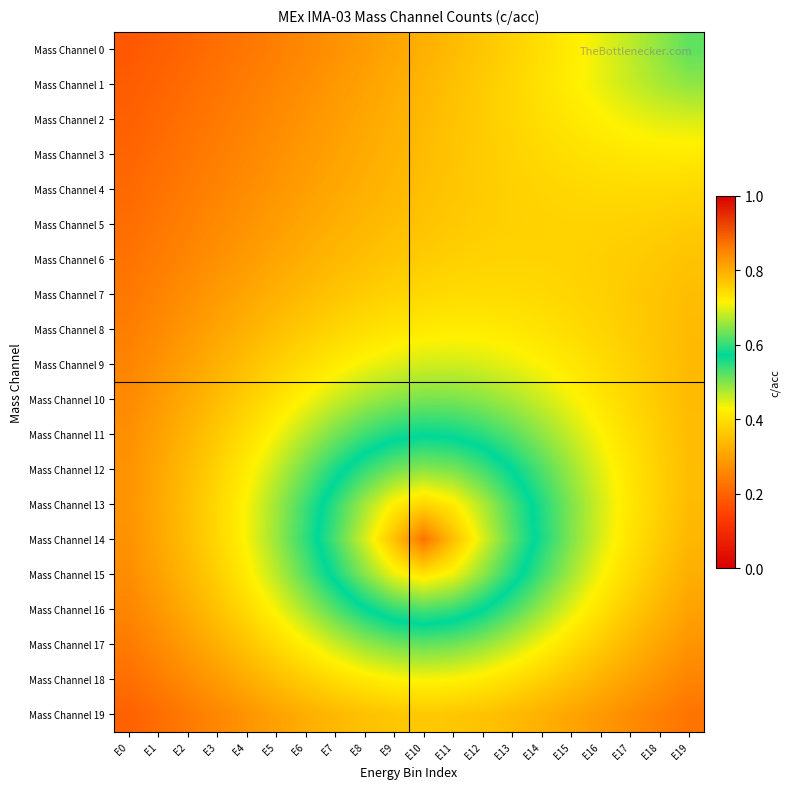

Count the number of categories in the chart.

20